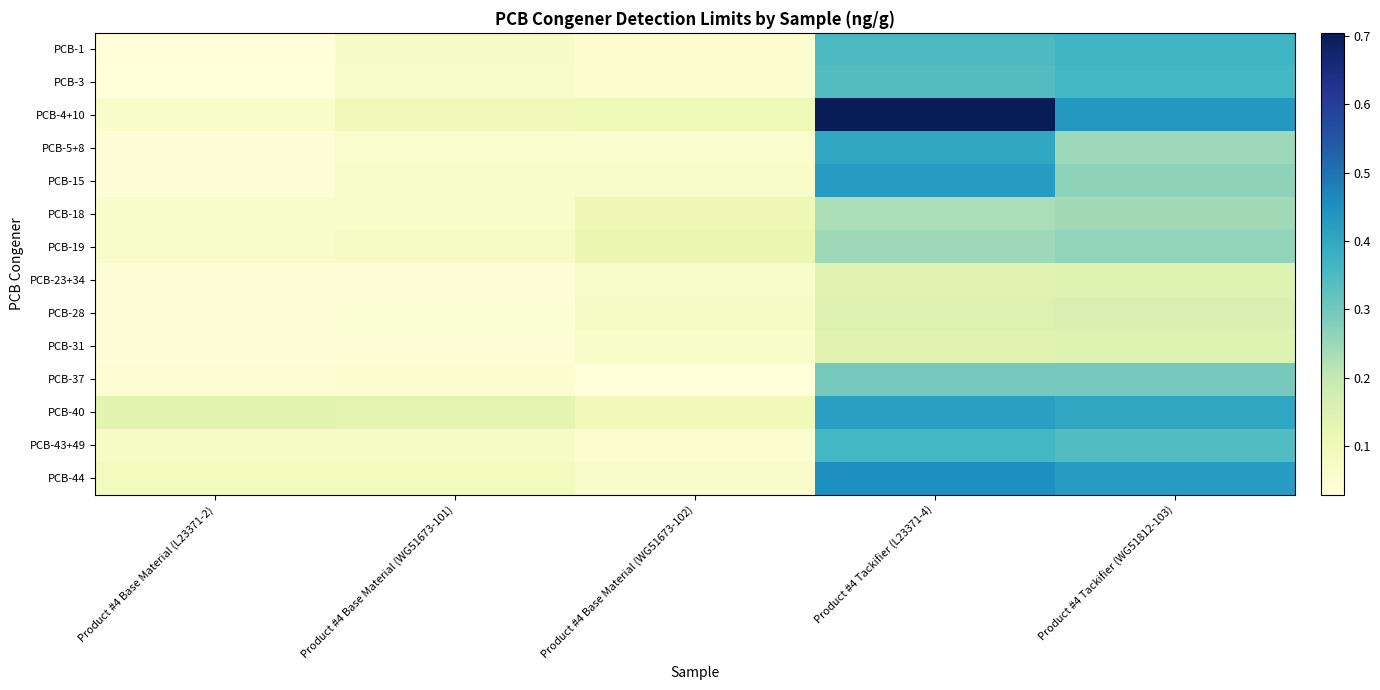

List the series in order of their peak value, highest first.

PCB-4+10, PCB-44, PCB-15, PCB-40, PCB-5+8, PCB-1, PCB-43+49, PCB-3, PCB-37, PCB-19, PCB-18, PCB-28, PCB-23+34, PCB-31